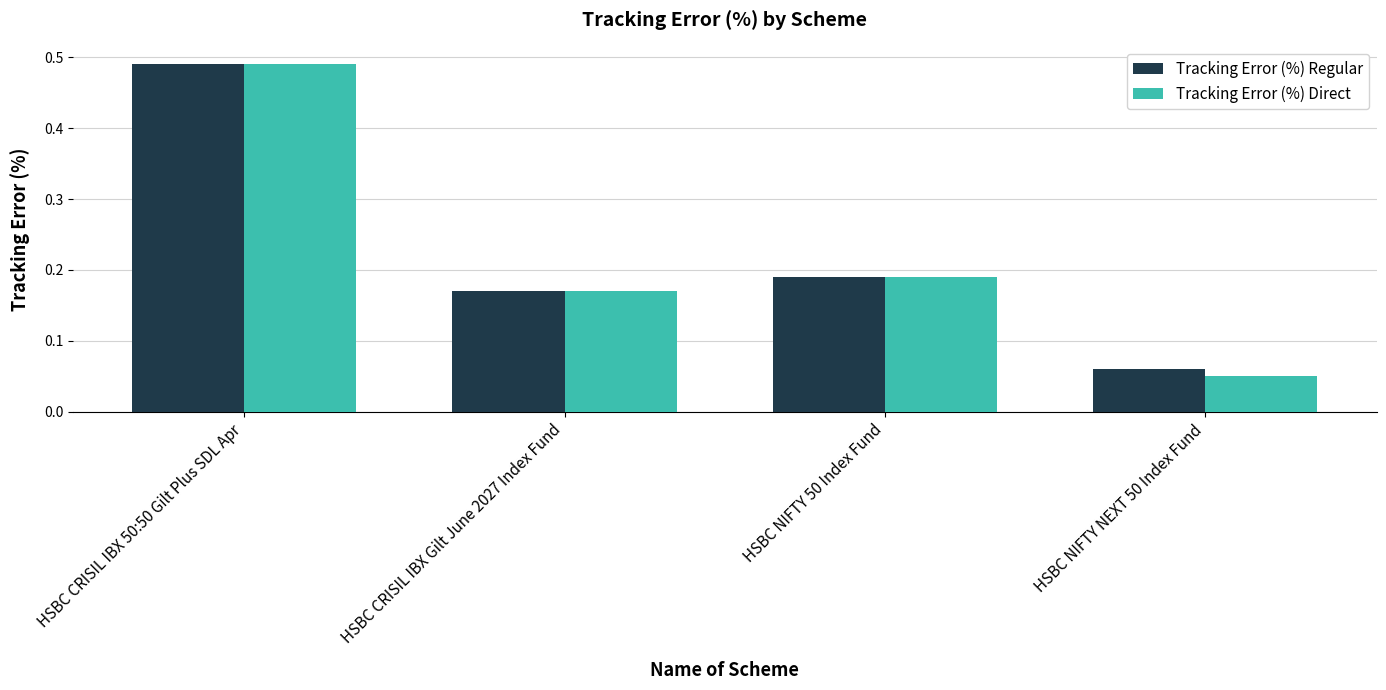

What is the sum of all Tracking Error (%) Regular values?

0.9